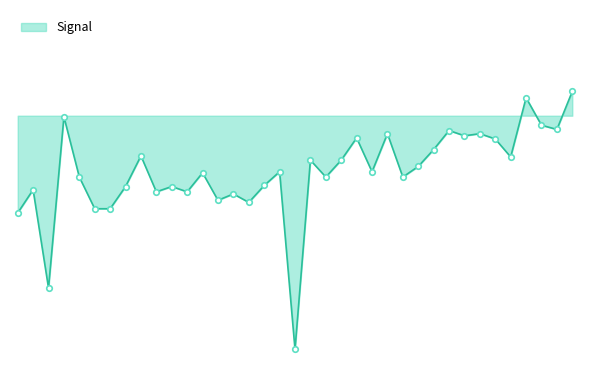

Does the chart display data point markers on the line(s)?

No